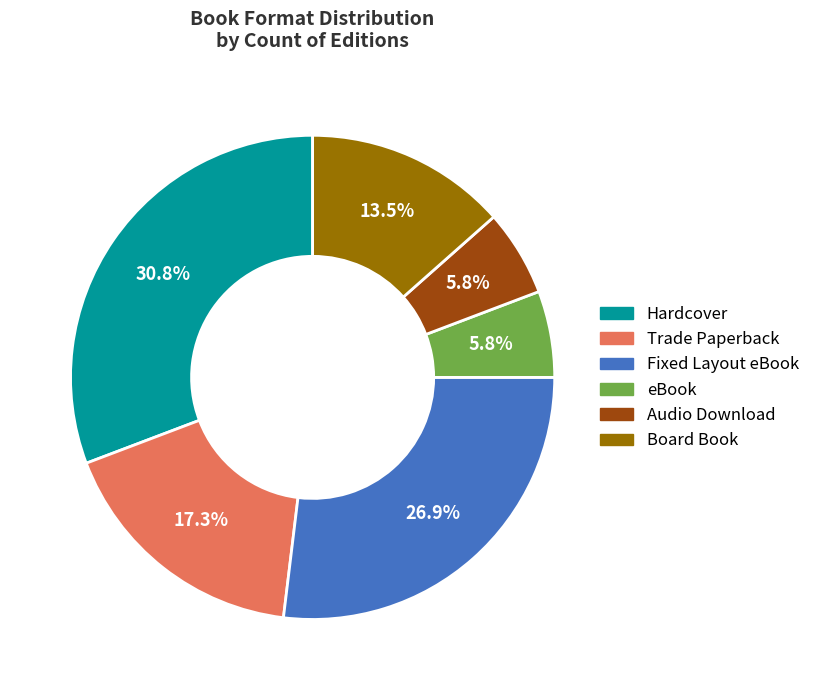

True or false: Hardcover accounts for 31% of the total.

True